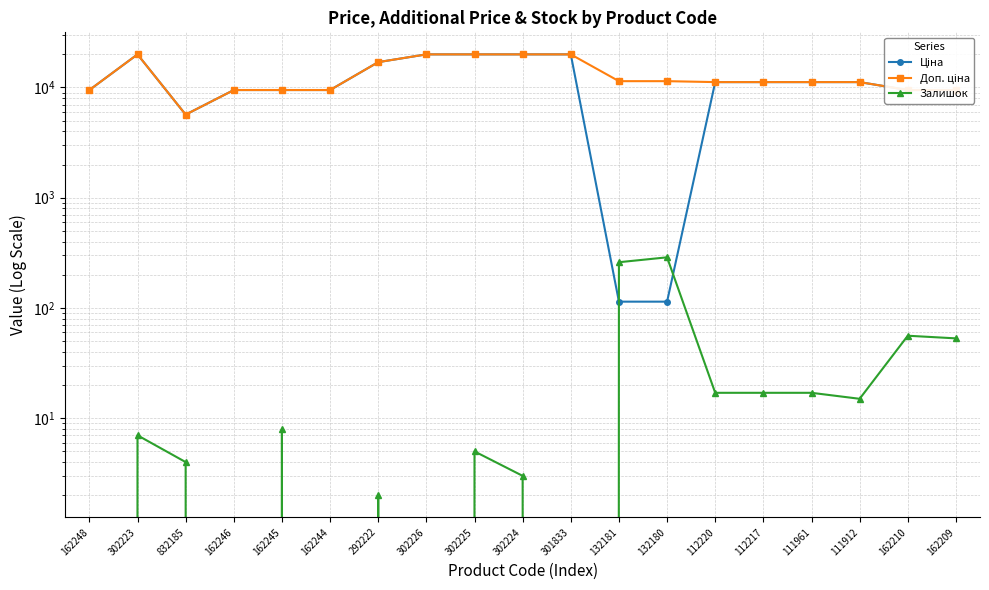

Is this an area chart (filled region under the line)?

No